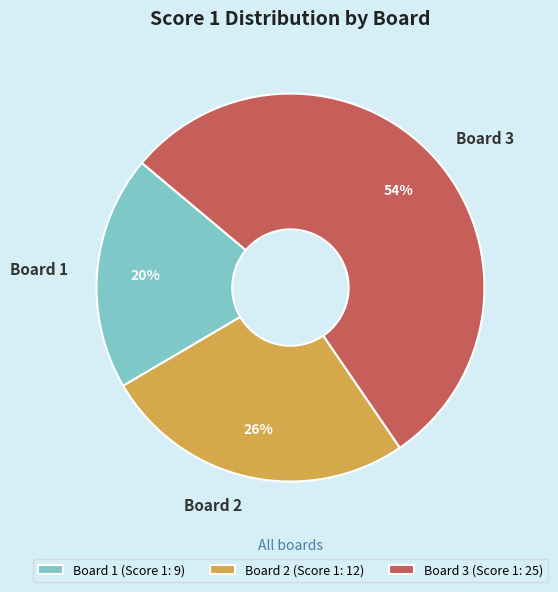

To the nearest percent, what portion does Board 1 represent?

20%